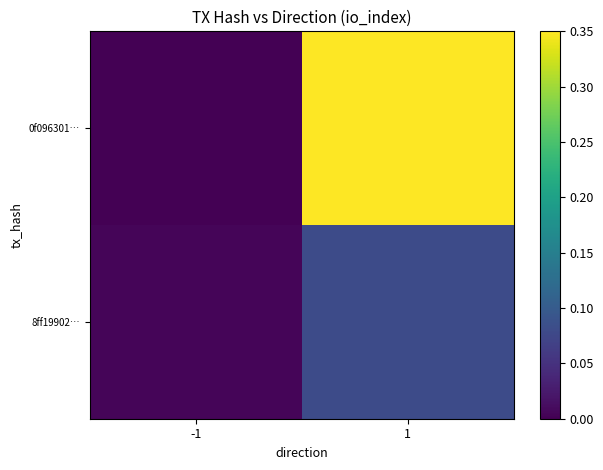

Reading right to left, list all the values displayed in this chart.

0f096301…: 1=0.3	-1=0.0
8ff19902…: 1=0.1	-1=0.0